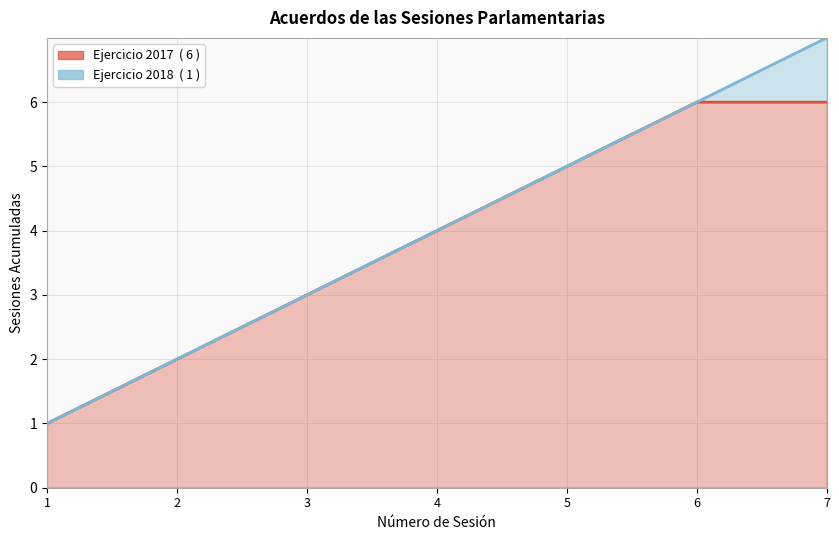

What is the greatest value displayed?

7